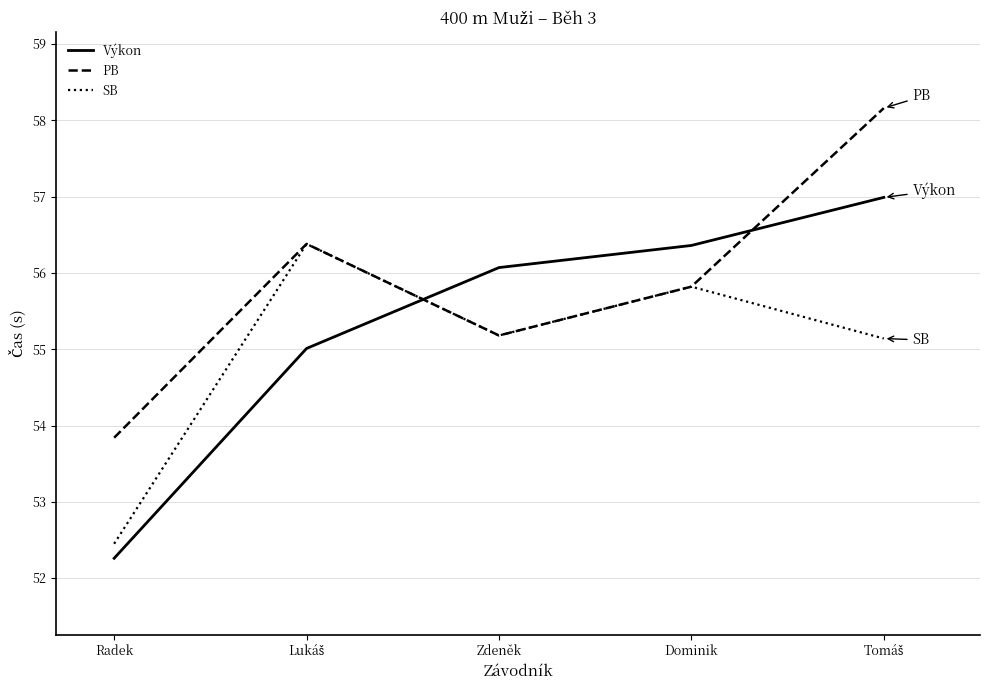

What is the maximum value shown in the chart?

58.2